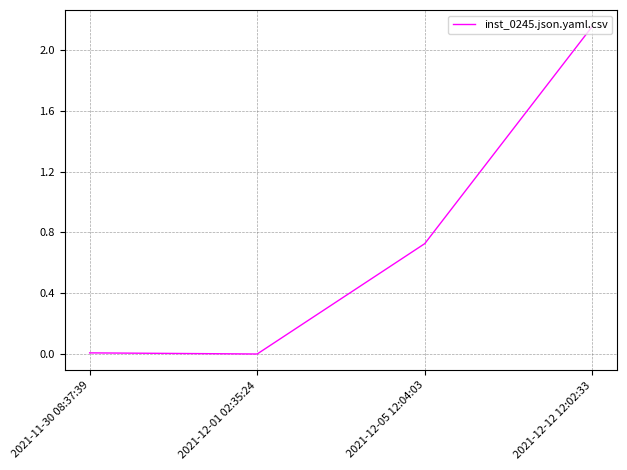

Which has a higher value, 2021-12-01 02:35:24 or 2021-12-05 12:04:03?

2021-12-05 12:04:03